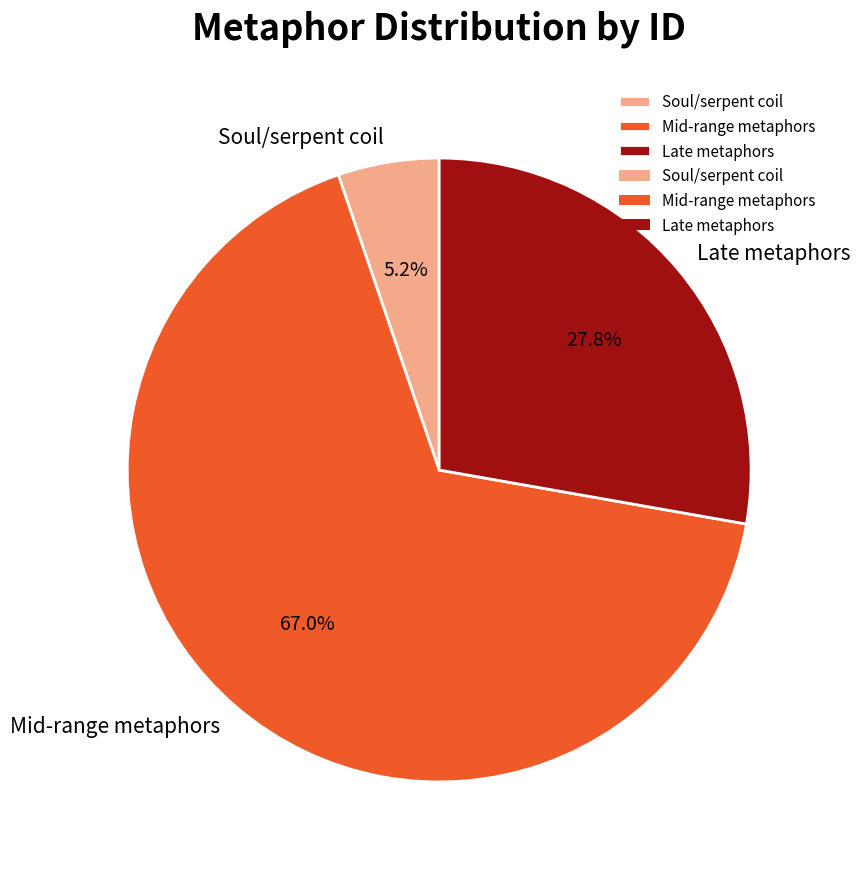

What is the smallest slice in the pie chart?

Soul/serpent coil